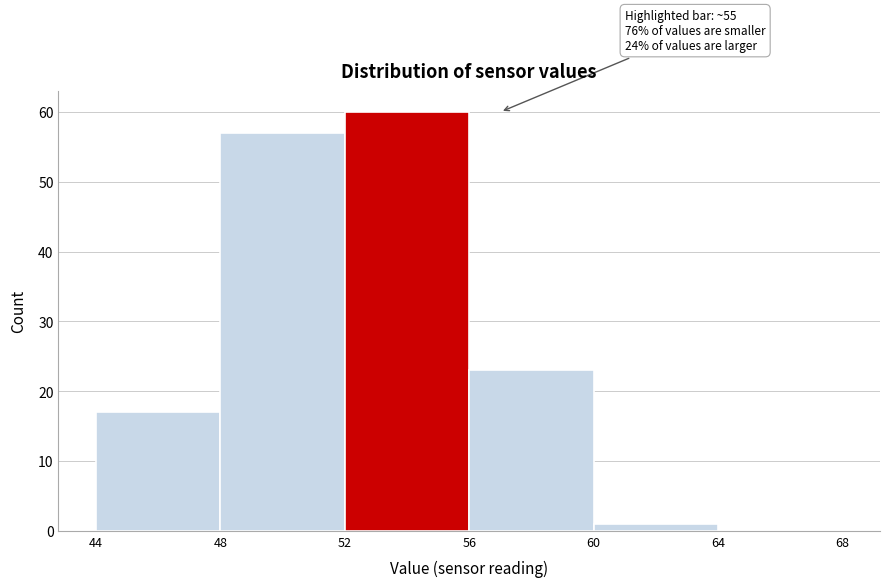

Which range on the x-axis has the tallest bar?

52 to 56